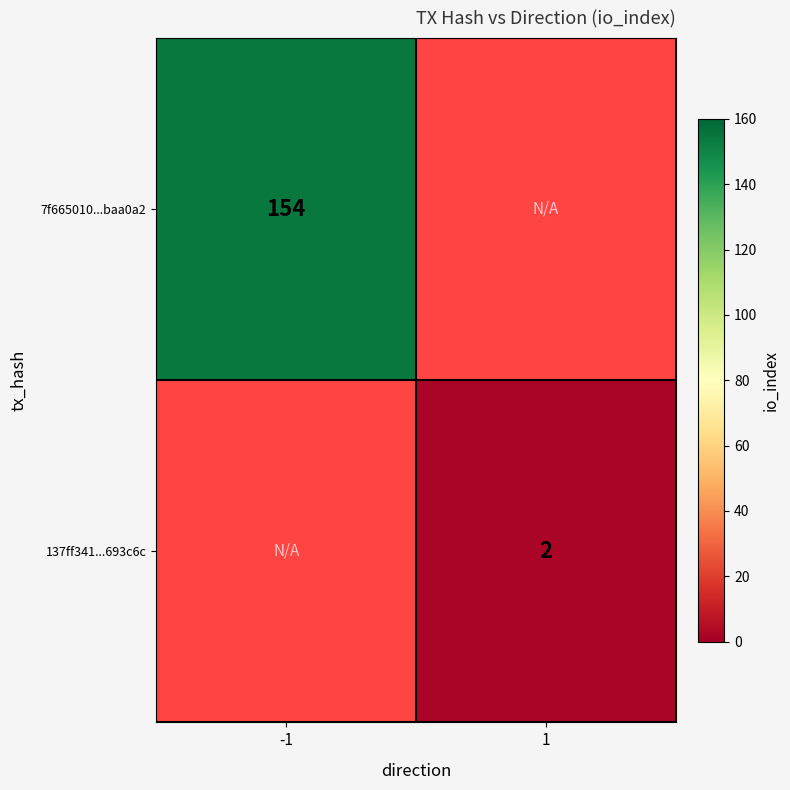

At which category does the chart reach its peak across all series?

-1